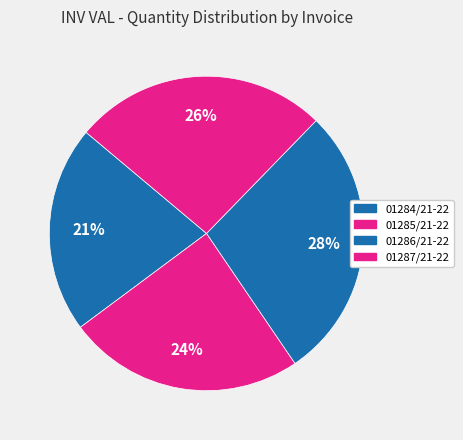

How many segments does this pie chart have?

4